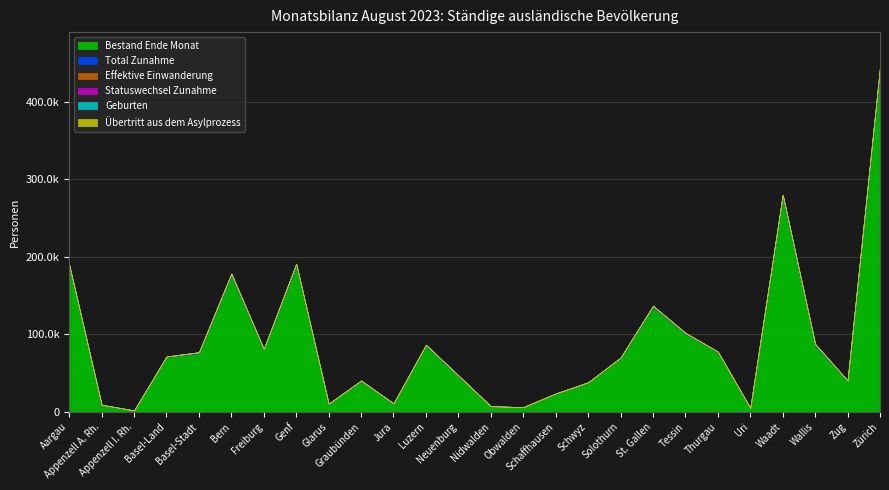

What is the label of the 5th point from the right?

Uri